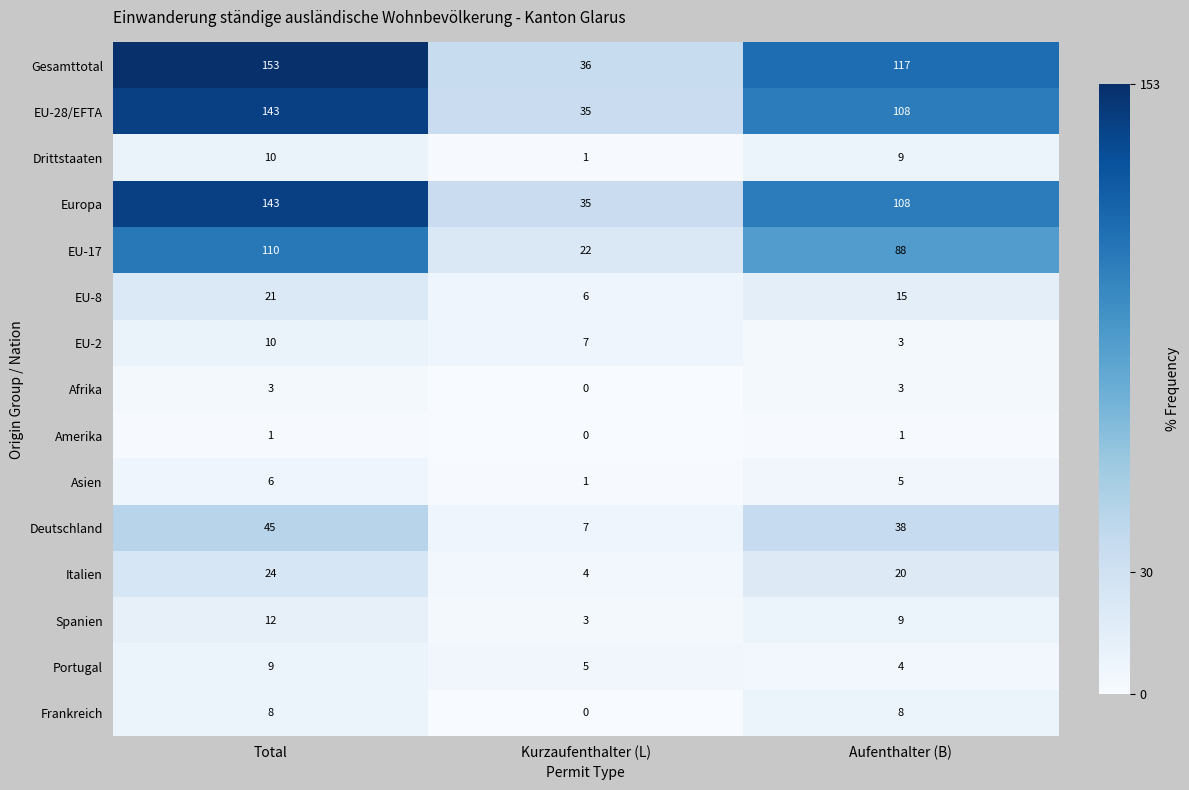

Which series has the largest total across all categories?

Gesamttotal